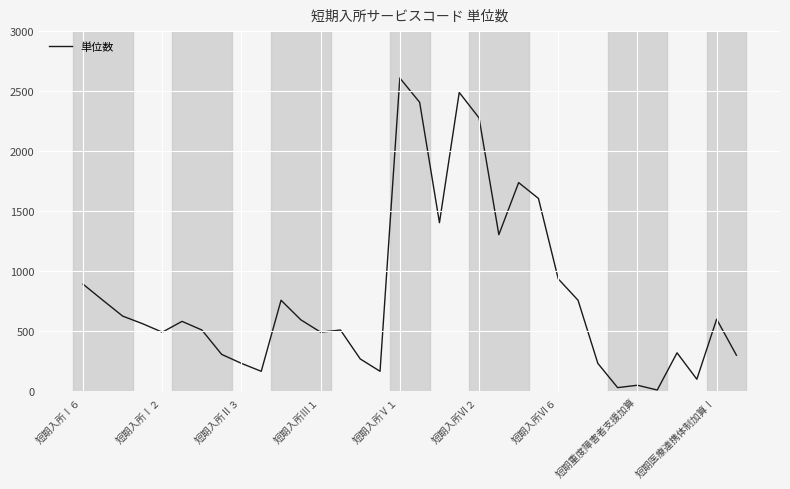

What is the greatest value displayed?

2609